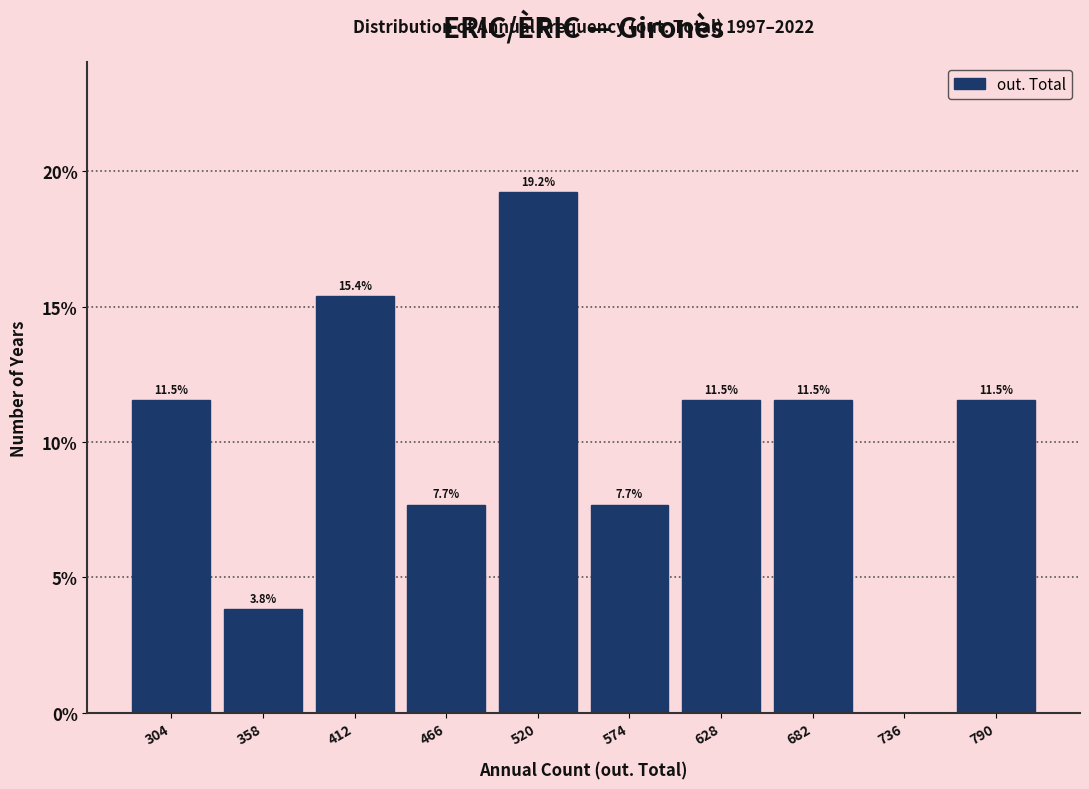

Over which range of the x-axis is the bar tallest?

493 to 547